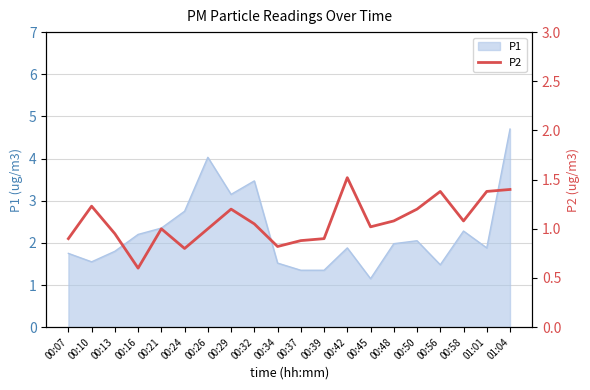

How many lines are shown in the chart?

1